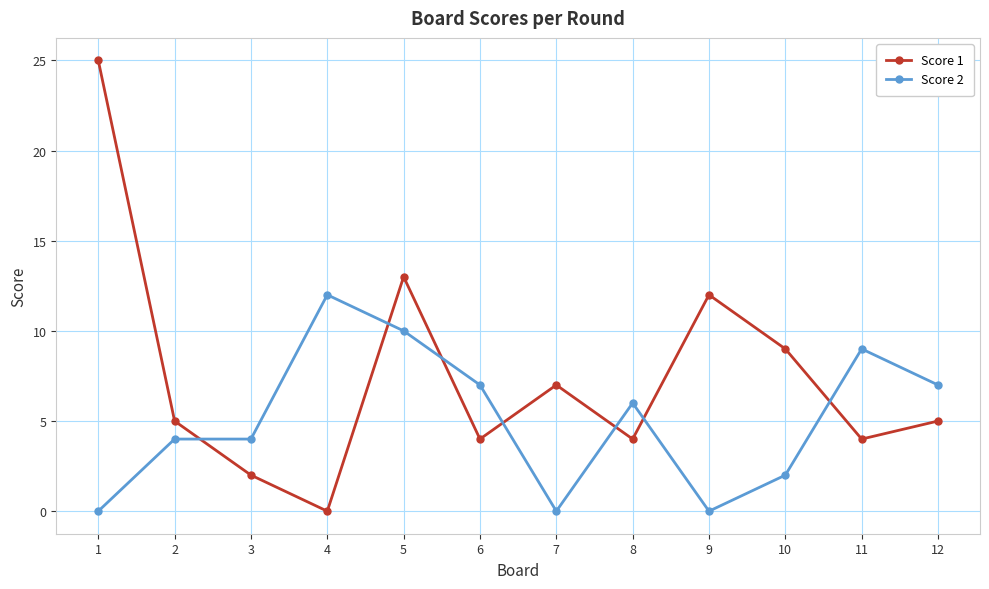

Between 7 and 8, which series saw the biggest shift?

Score 2